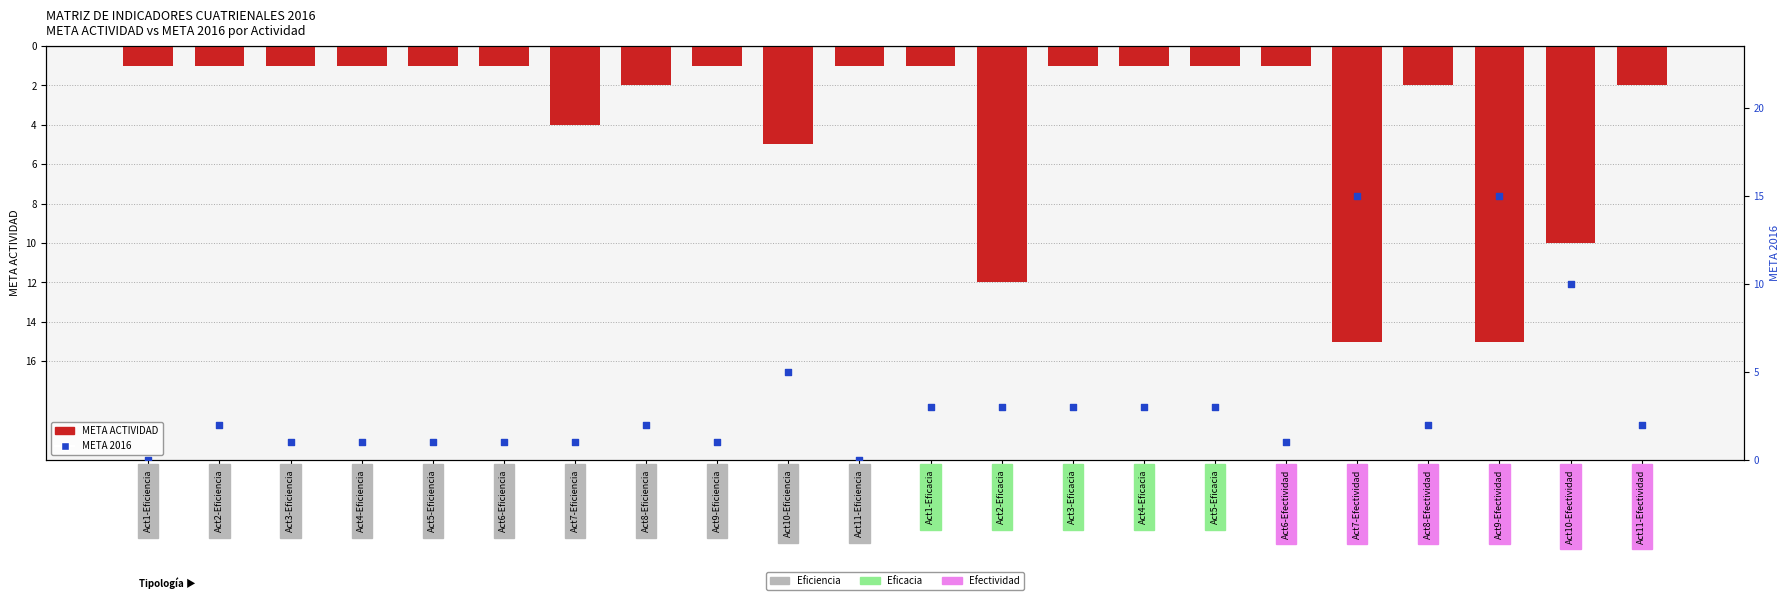

What are all the series names shown in the legend?

META ACTIVIDAD, META 2016